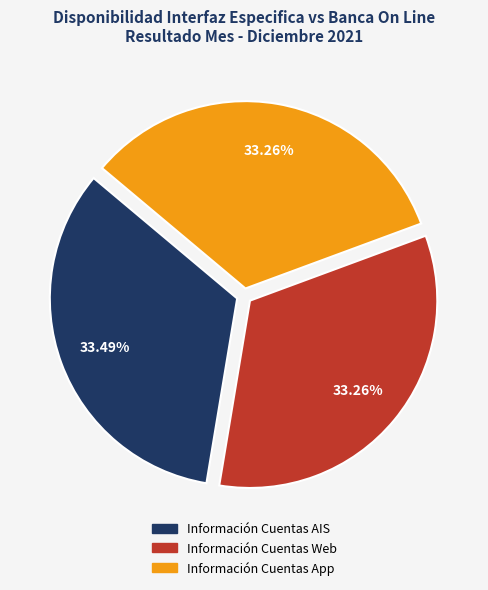

Do Información Cuentas AIS and Información Cuentas App together represent more than half of the pie?

Yes